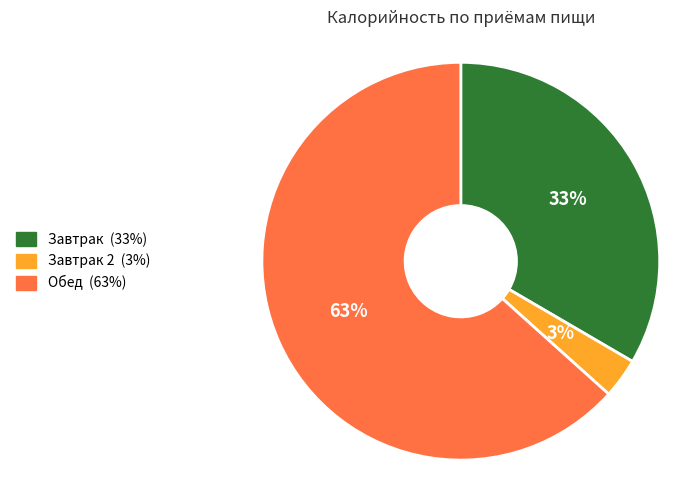

To the nearest percent, what is the average slice percentage?

33%